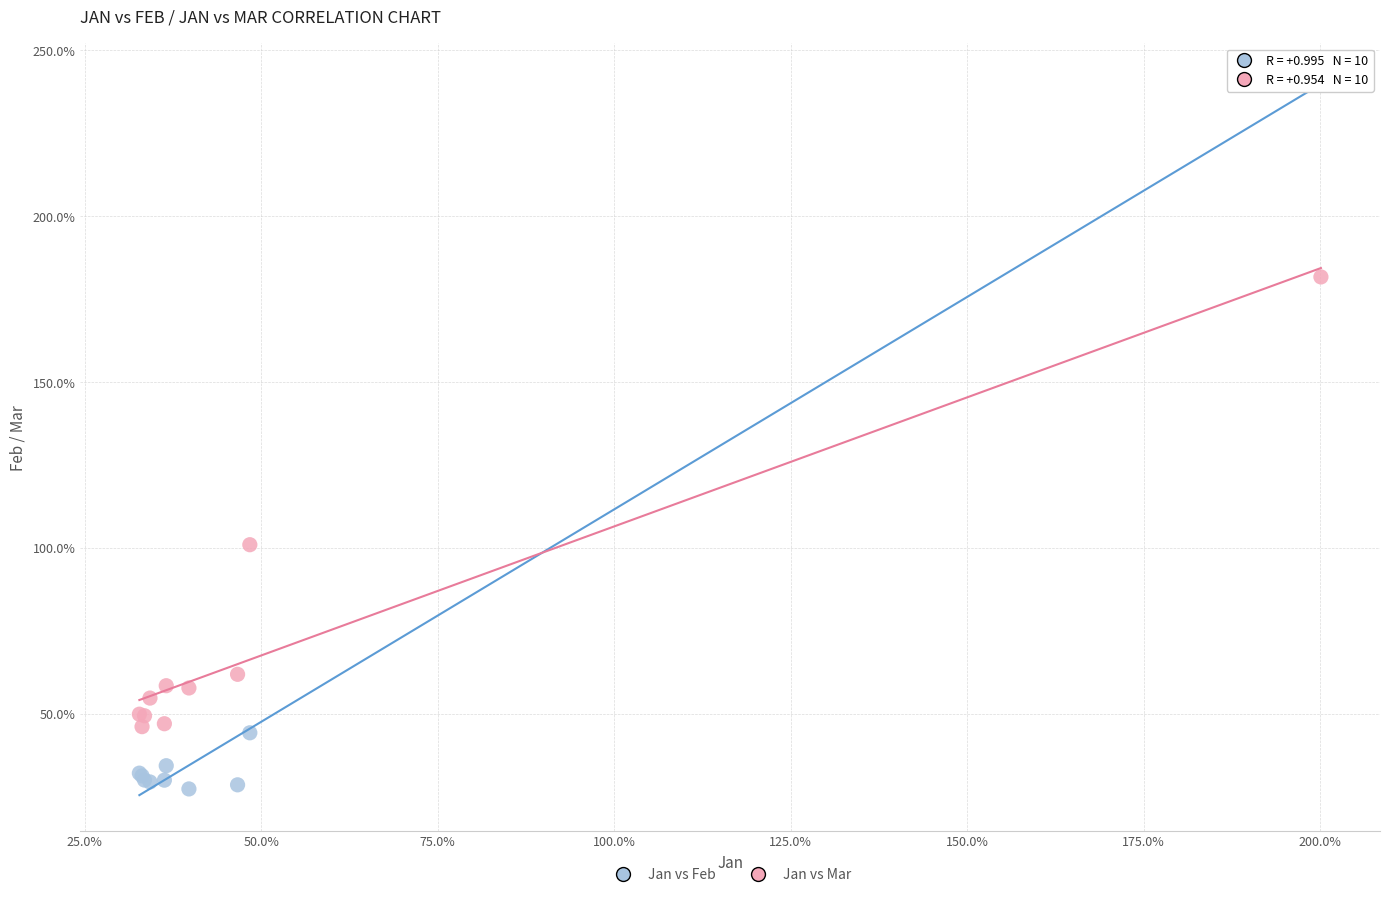

Which series has the widest spread of Y values?

Jan vs Feb